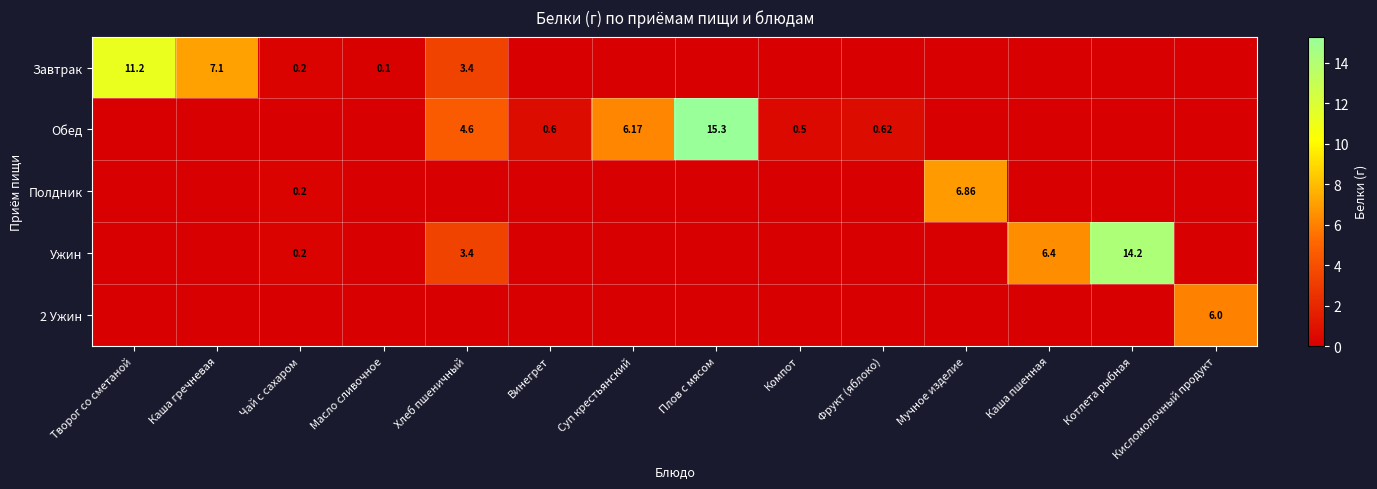

Is it true that Завтрак equals 0.0 at Фрукт (яблоко)?

True